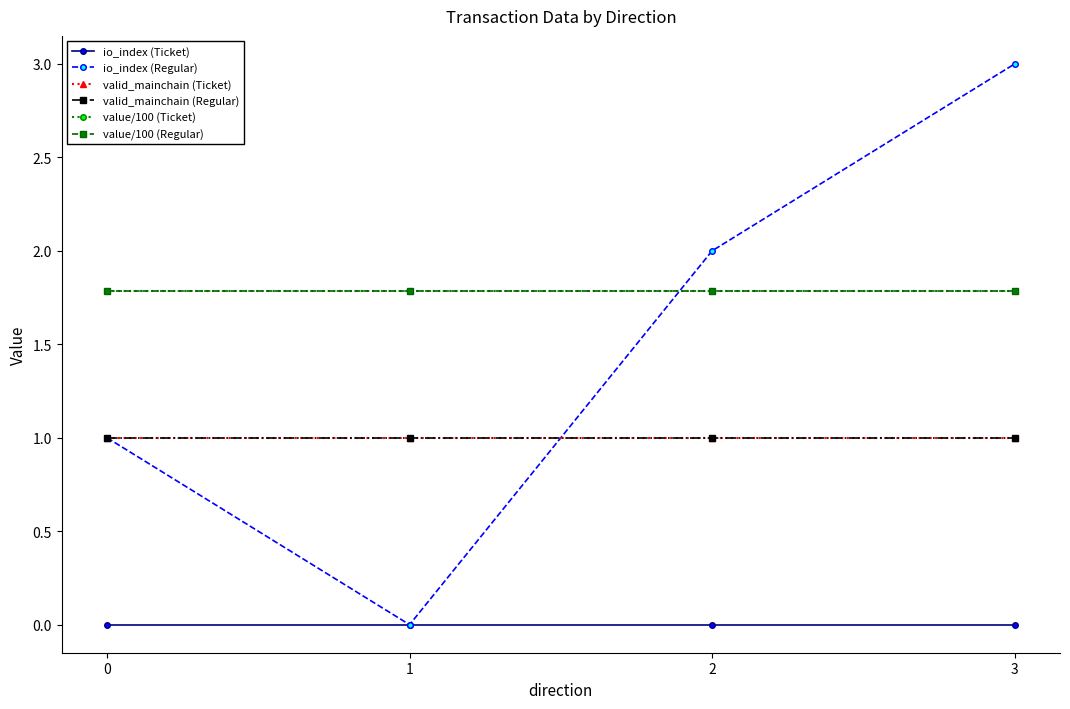

Is it true that value/100 (Ticket) equals 2.5 at 2?

False